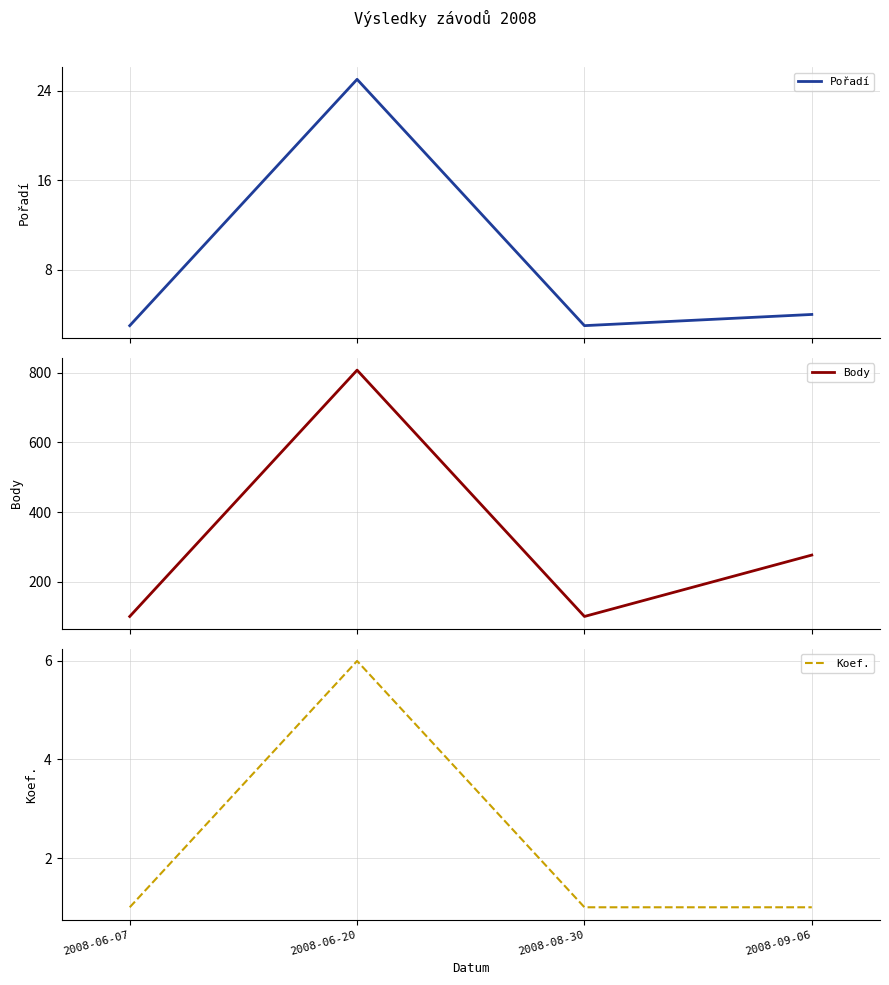

What is the difference between the maximum and minimum values in the Pořadí series?

22